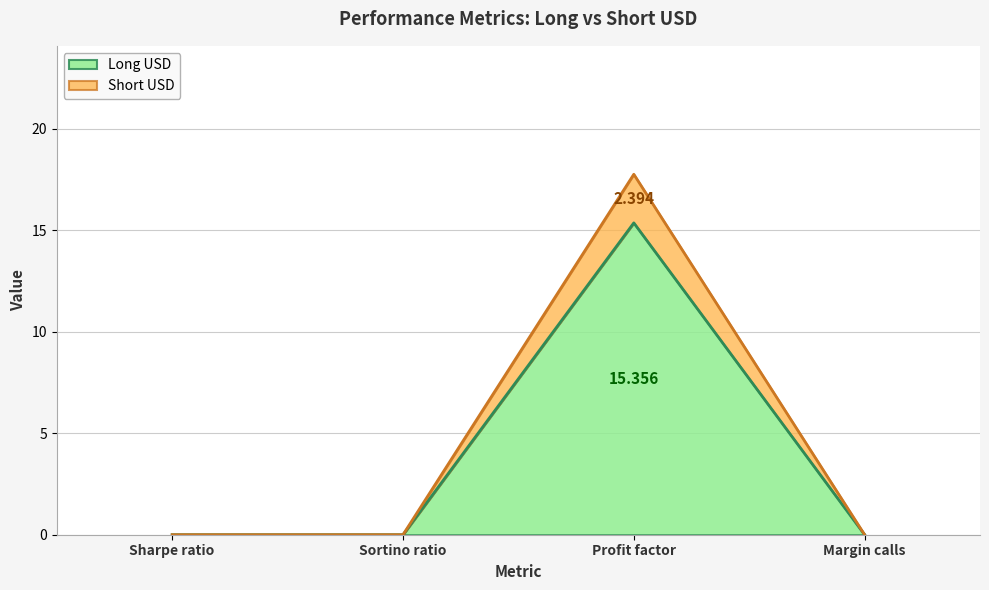

Rank the categories by Long USD value from highest to lowest.

Profit factor, Sharpe ratio, Sortino ratio, Margin calls